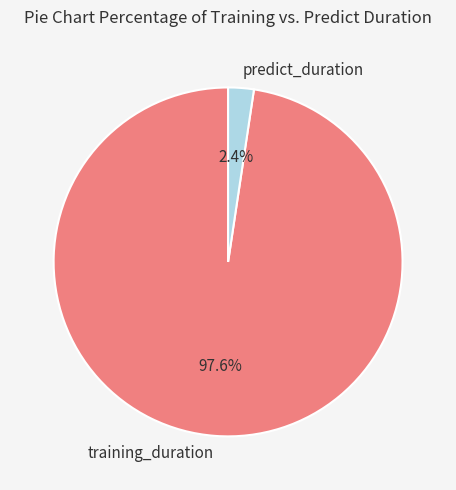

To the nearest percent, what is the difference between the largest and smallest slice percentages?

95%